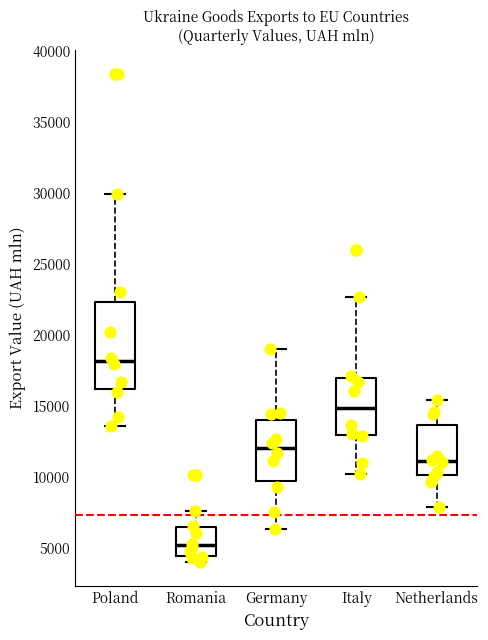

Comparing the boxes themselves (not the whiskers), which one is the tallest?

Poland